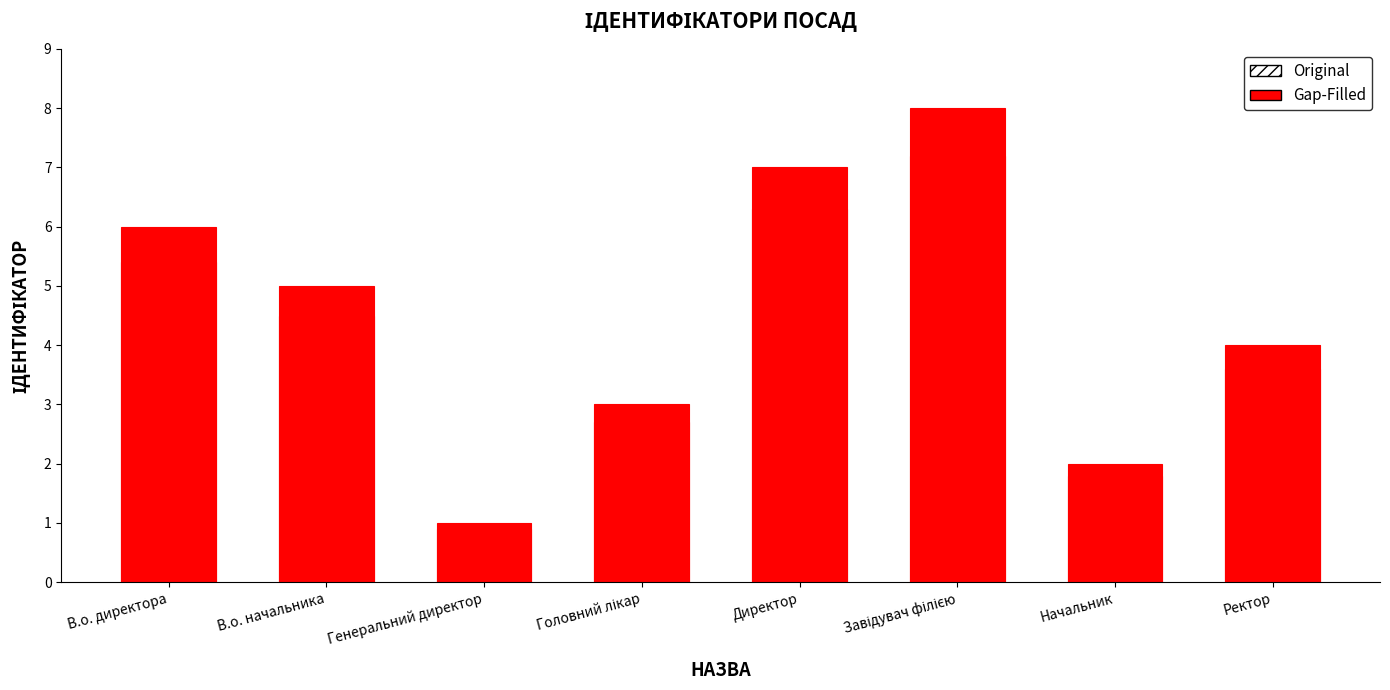

What are all the series names shown in the legend?

Original, Gap-Filled